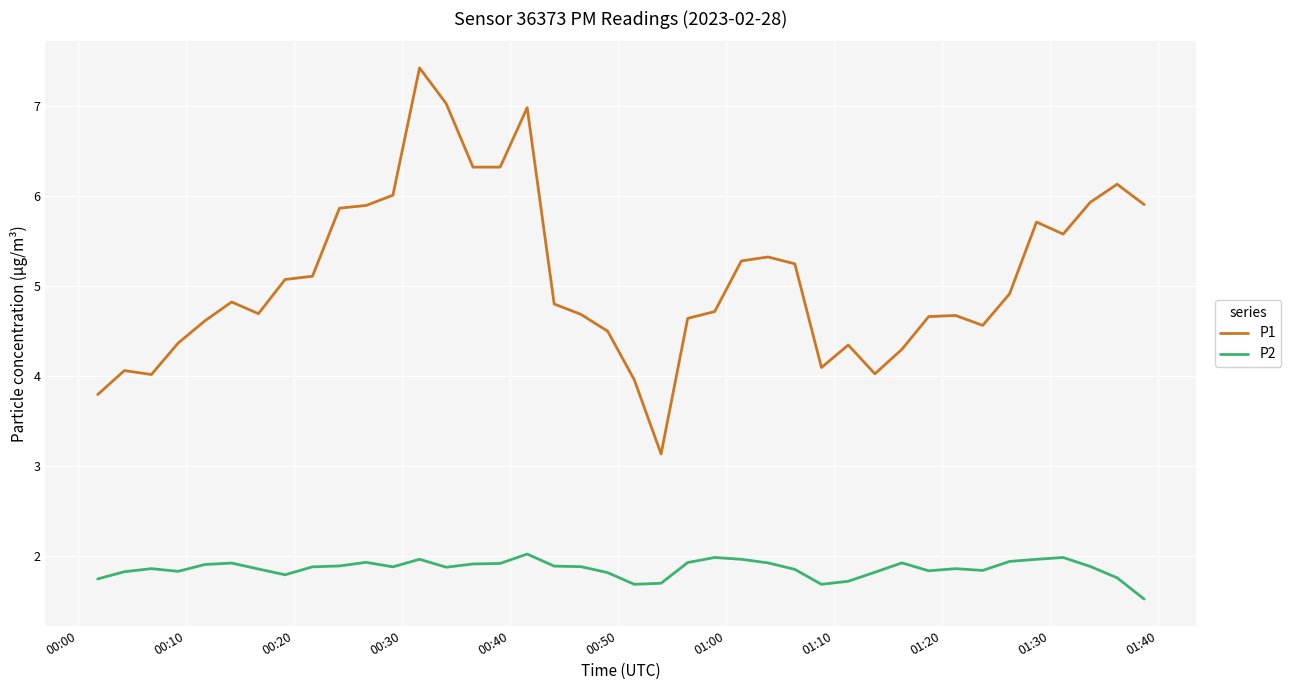

True or false: P2 has more than 0 interior local peaks.

True